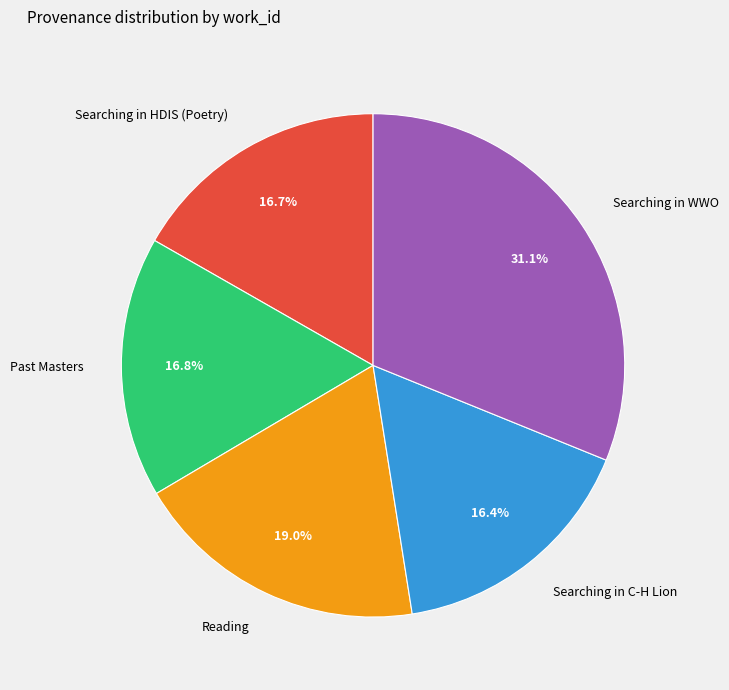

Which category has the biggest portion of the pie?

Searching in WWO